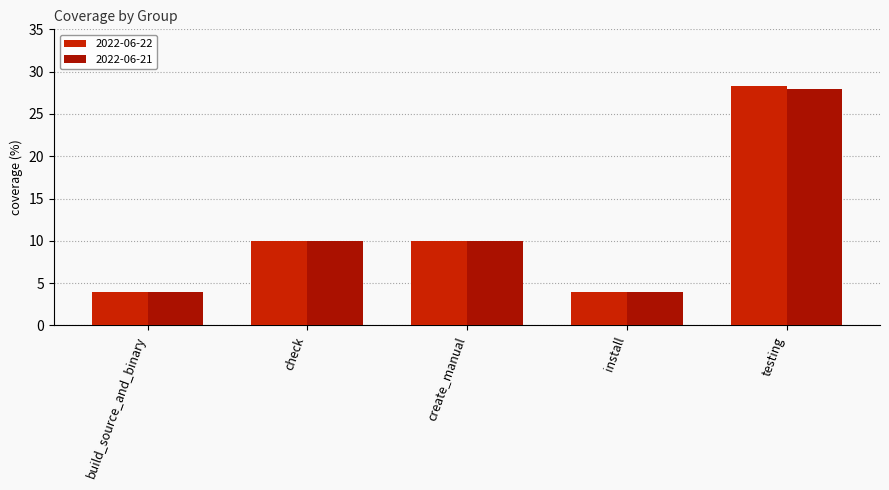

Rank the series by their maximum value, from lowest to highest.

2022-06-21, 2022-06-22